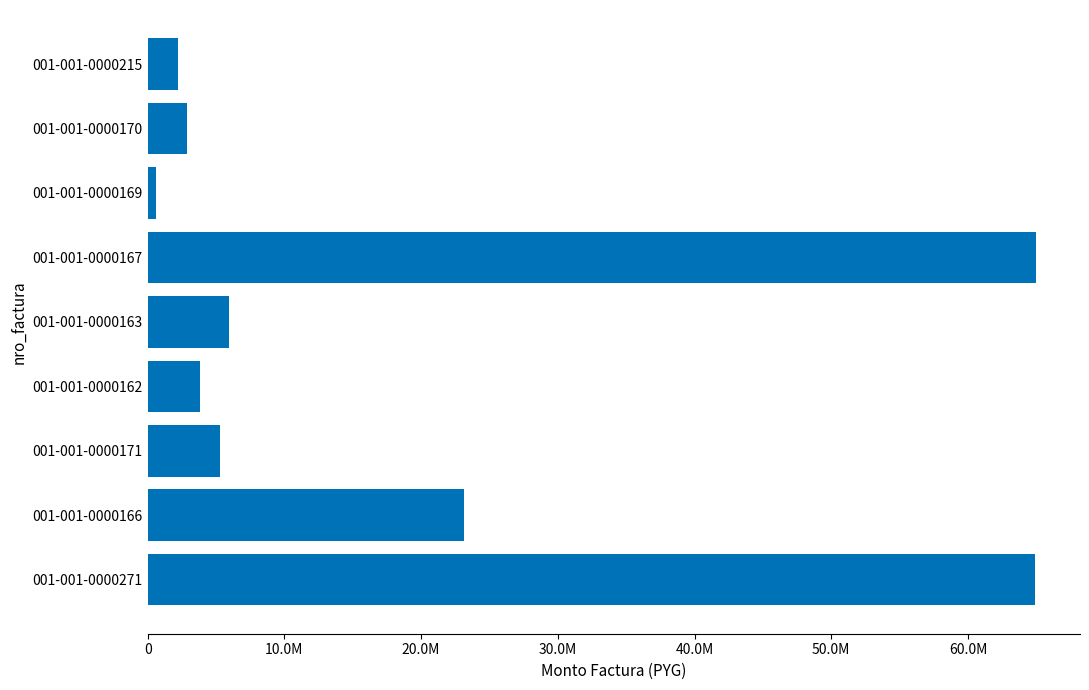

Are the bars horizontal?

Yes